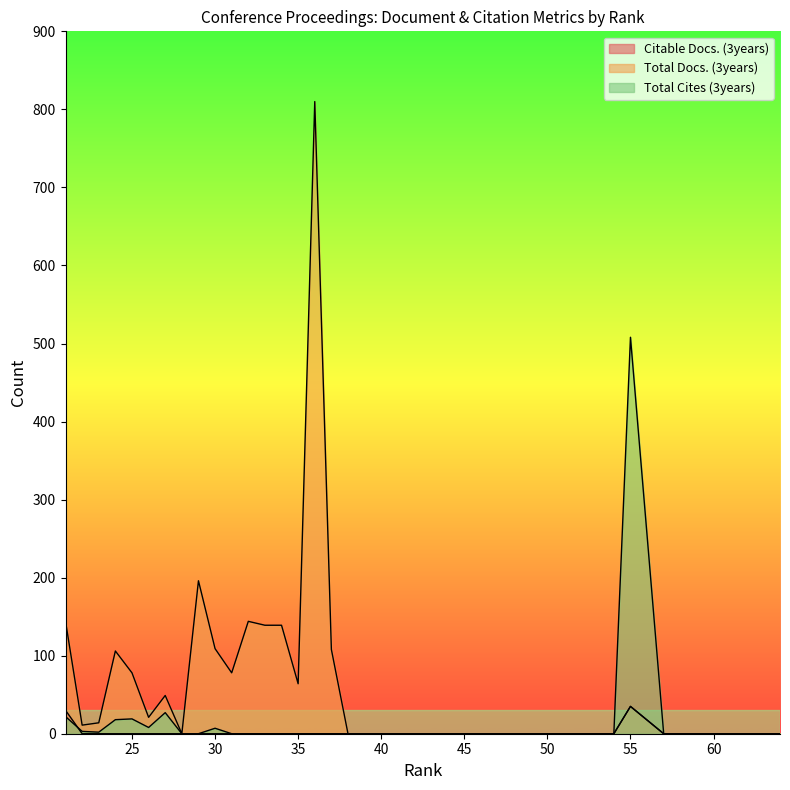

Is it true that Total Docs. (3years) equals 11 at 22?

True